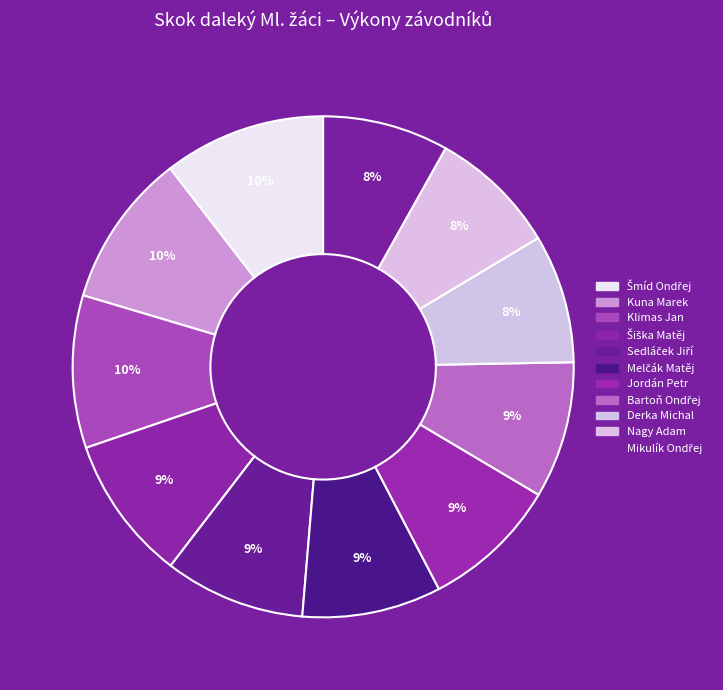

How many slices are in this pie chart?

11